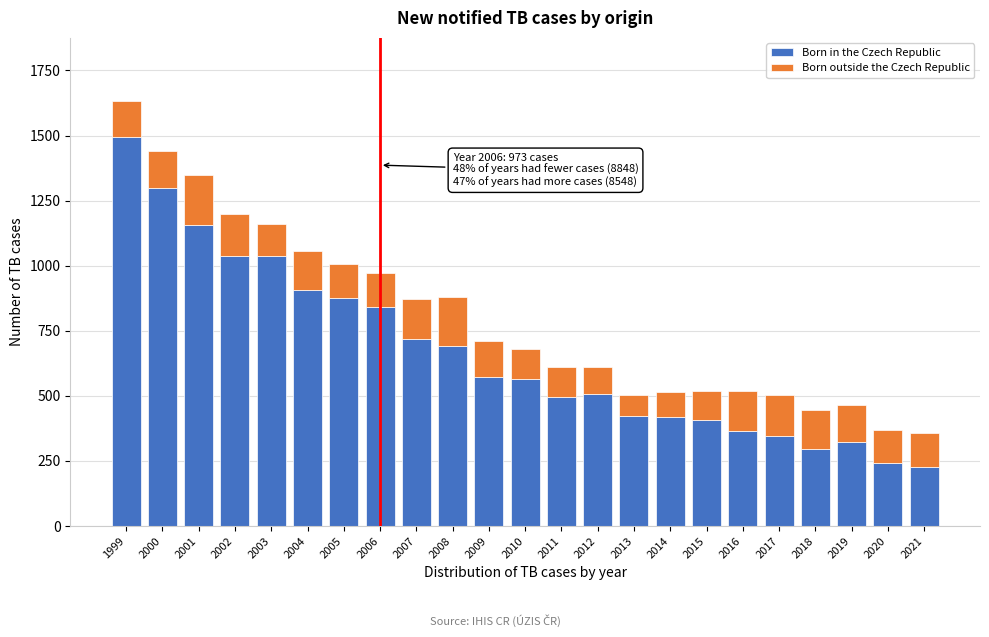

At which category is the sum across all series the highest?

1999